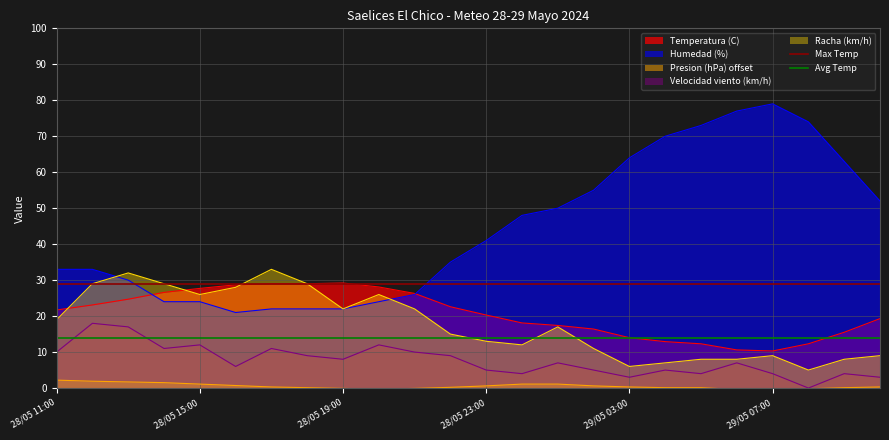

True or false: Temperatura (C) and Presion (hPa) offset intersect in this chart.

False